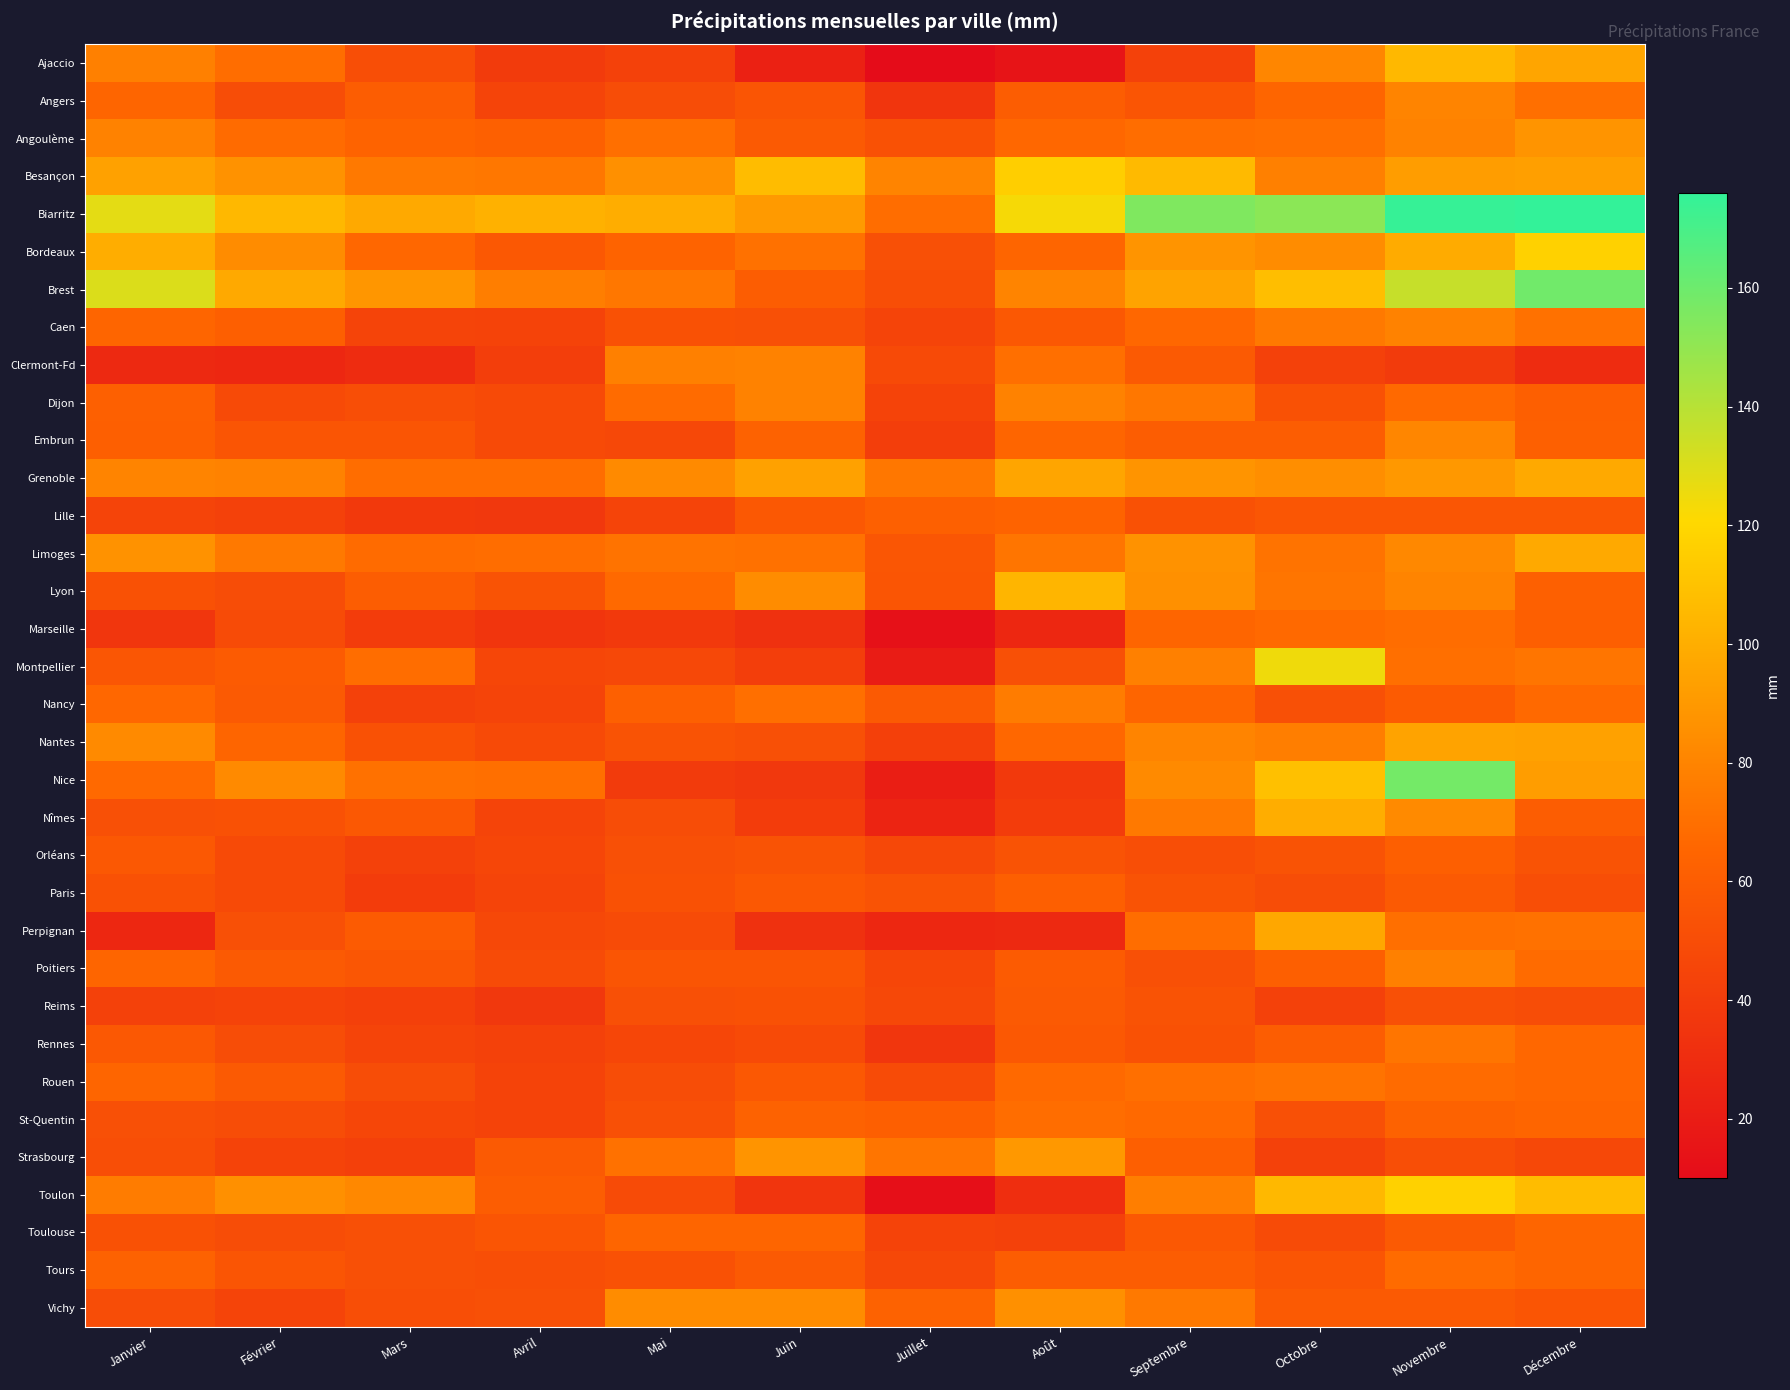

Which has a higher value, Janvier or Avril?

Janvier